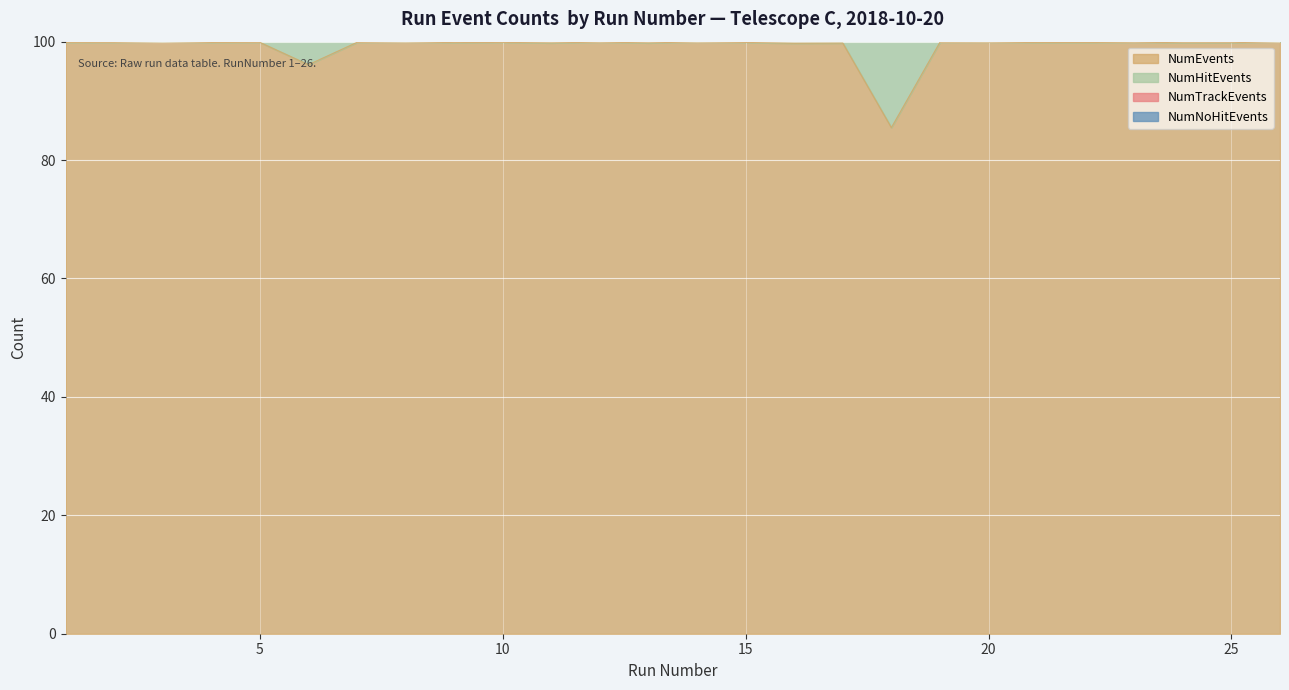

At which category does NumEvents reach its first local valley?

4